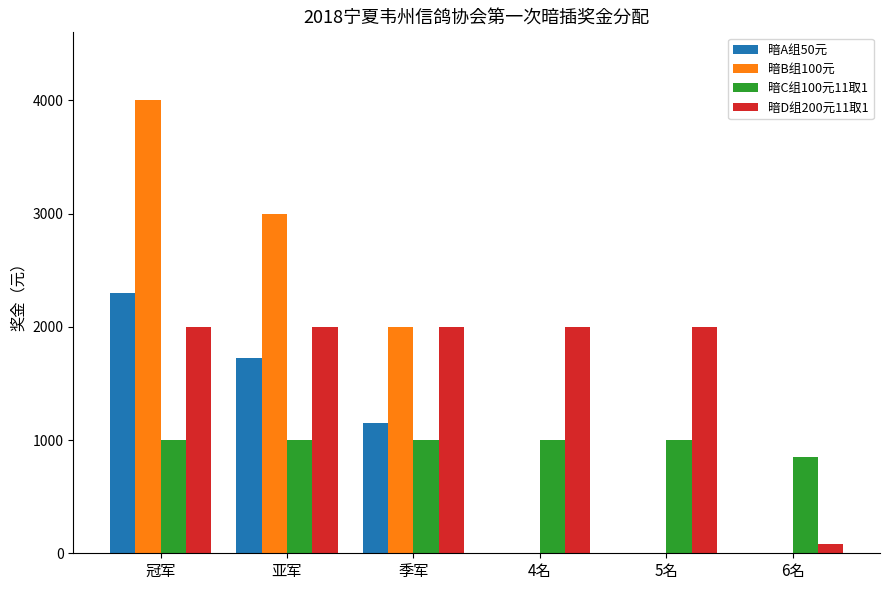

Reading left to right, what are all the values shown in this chart?

暗A组50元: 2300	1725	1150	0	0	0
暗B组100元: 4000	3000	2000	0	0	0
暗C组100元11取1: 1000	1000	1000	1000	1000	850
暗D组200元11取1: 2000	2000	2000	2000	2000	80